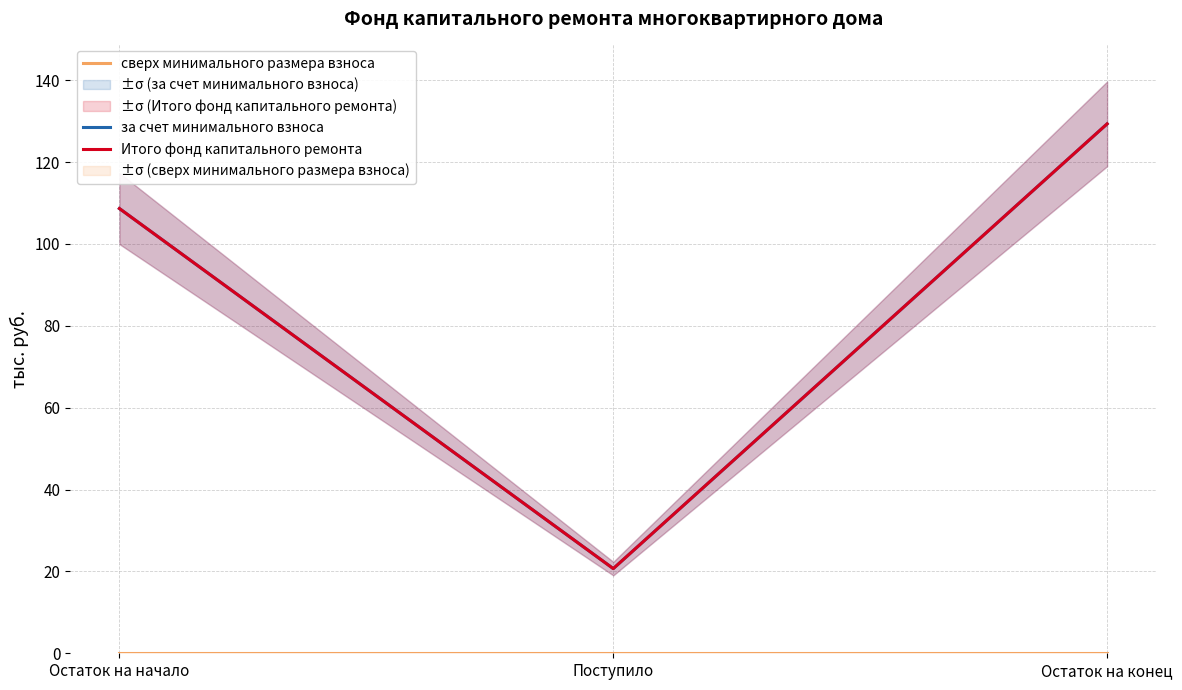

At which label is сверх минимального размера взноса closest to 0?

Остаток на начало